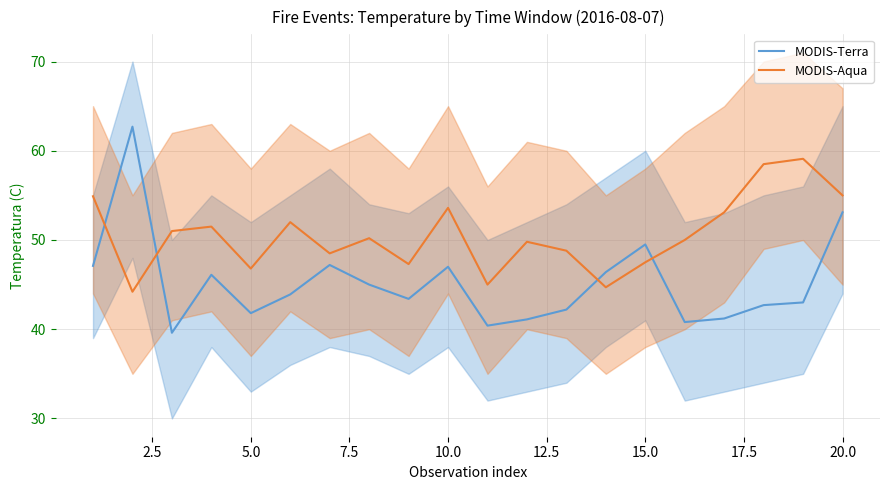

Rank the series by their average value, from lowest to highest.

MODIS-Terra, MODIS-Aqua